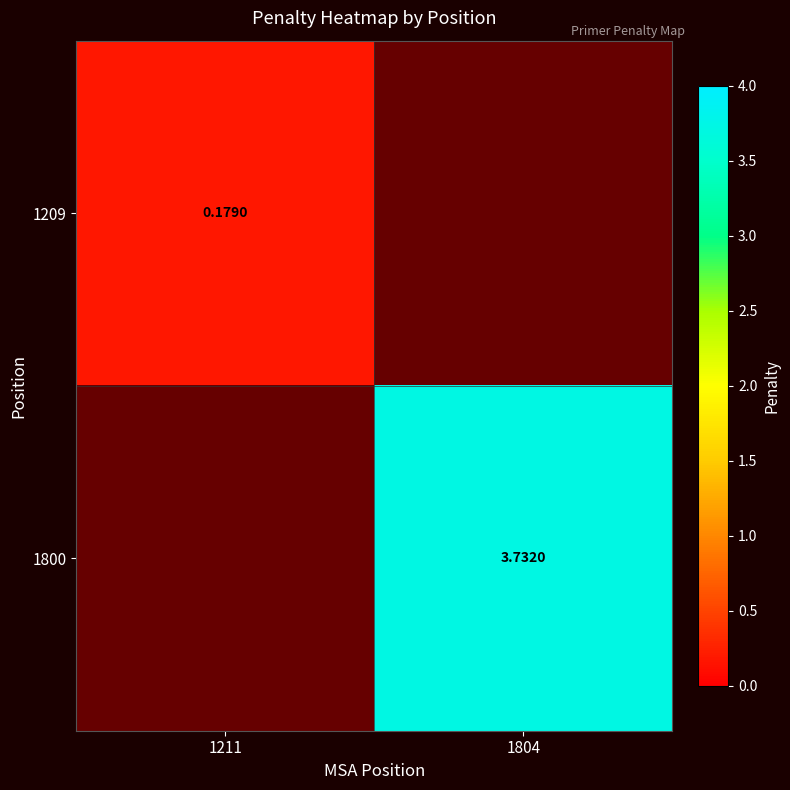

Is the value of 1209 at 1211 greater than the value of 1800 at 1804?

No